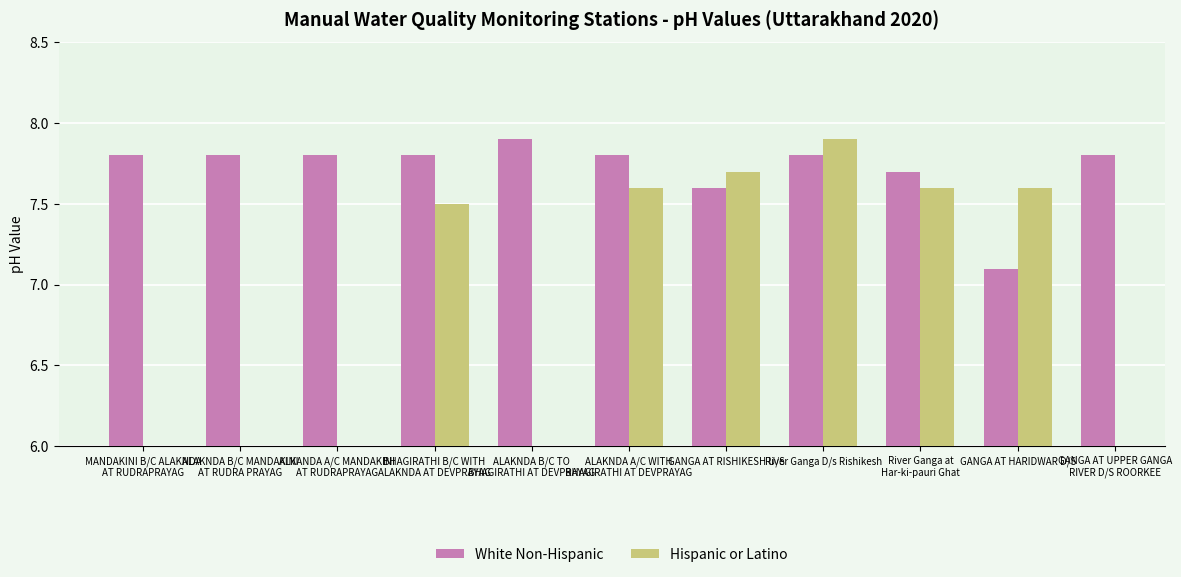

What position from the left is ALAKNDA A/C WITH
BHAGIRATHI AT DEVPRAYAG?

6